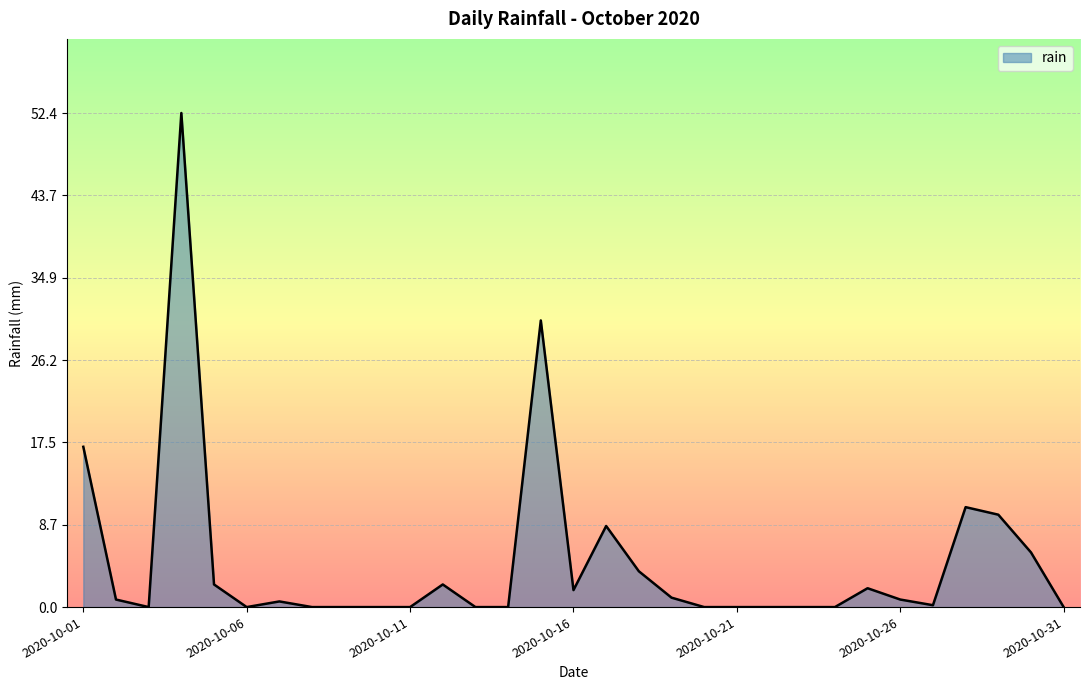

What is the greatest value displayed?

52.4